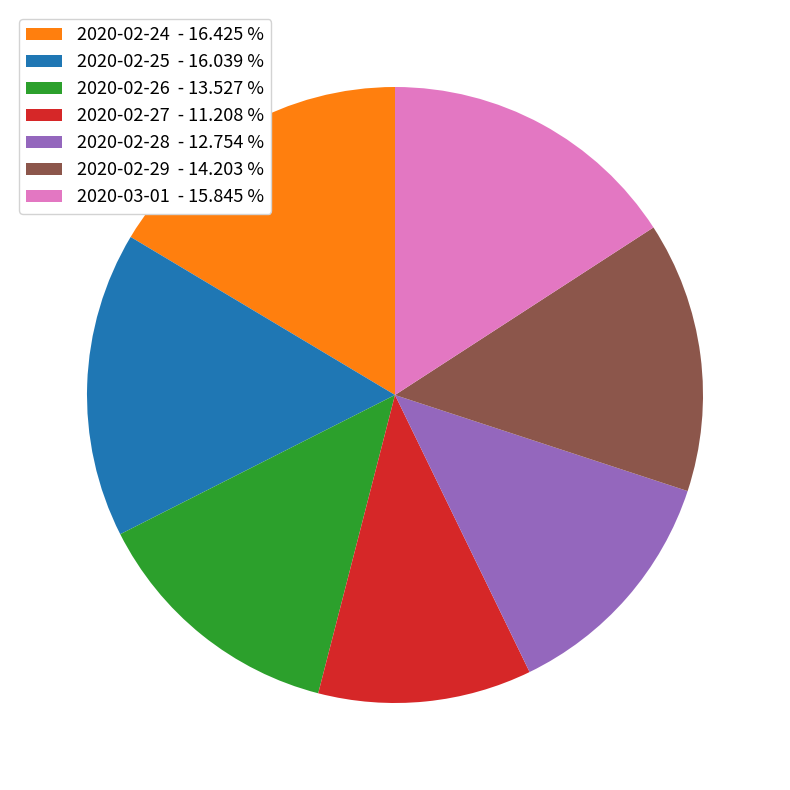

Does 2020-02-25 represent more than half of the total?

No